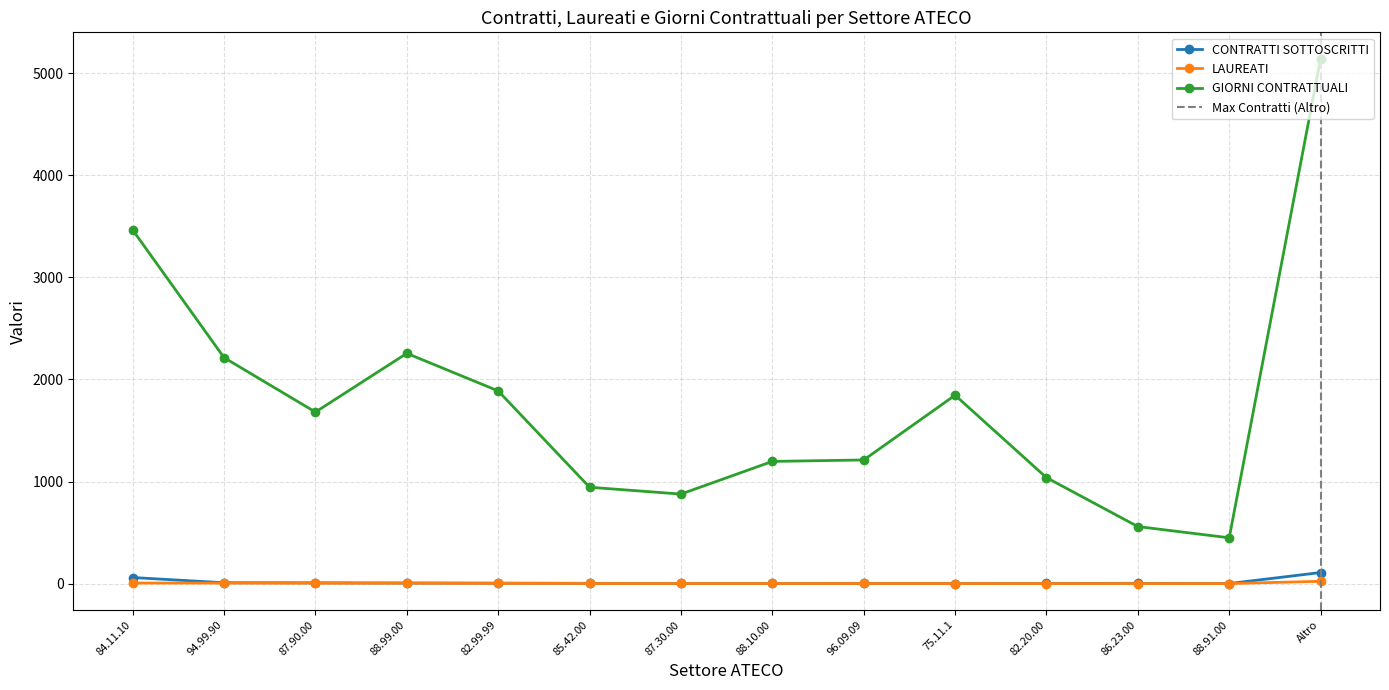

Which series has the largest total across all categories?

GIORNI CONTRATTUALI